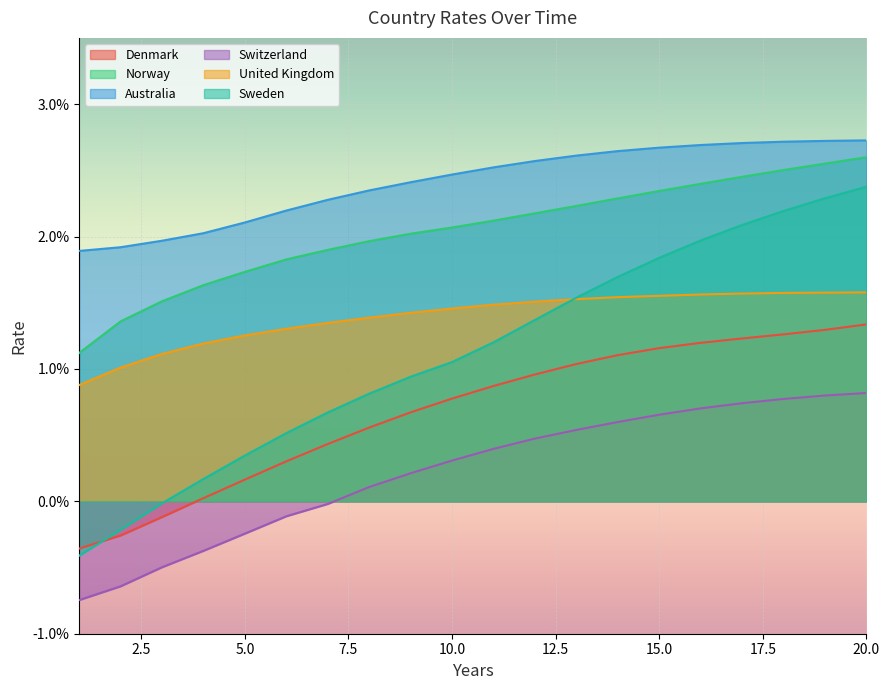

True or false: Switzerland and Denmark intersect in this chart.

False